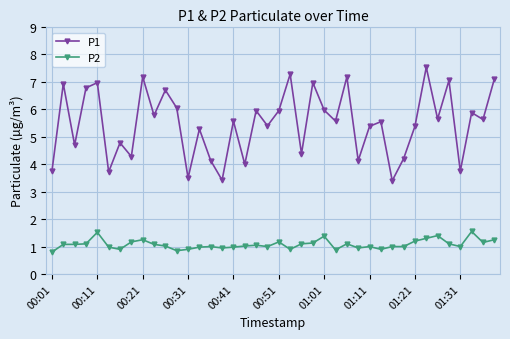

Which series has the largest total across all categories?

P1